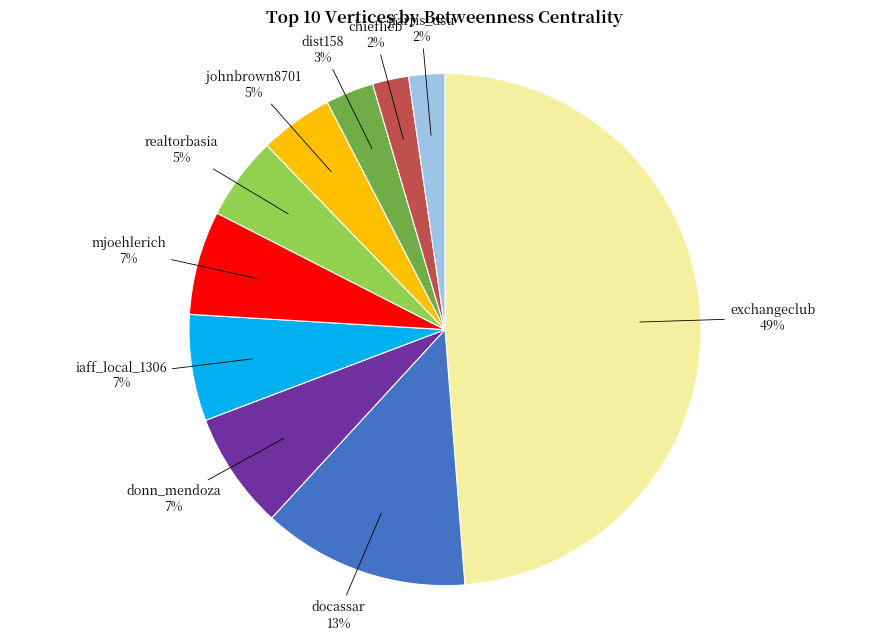

Does any single category account for the majority?

No